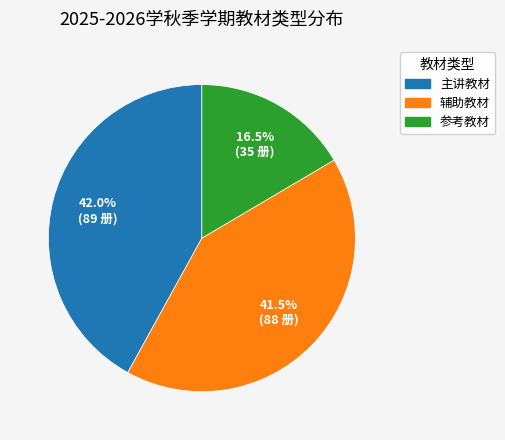

Which slice is the smallest?

参考教材